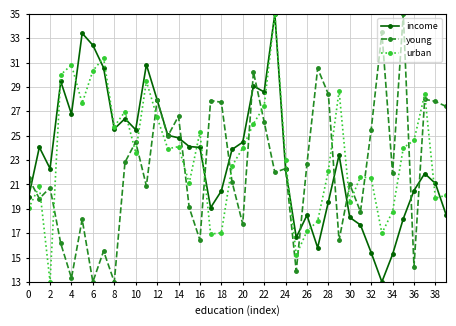

What is the value of the young point at the 6th from the left?

18.1